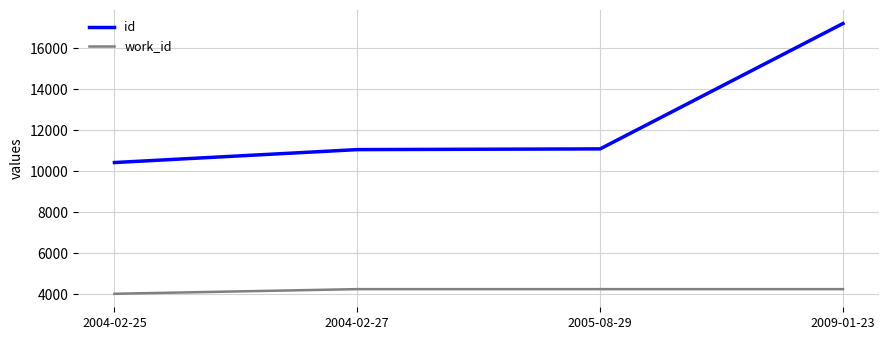

True or false: work_id has a value of 6143 at 2004-02-25.

False